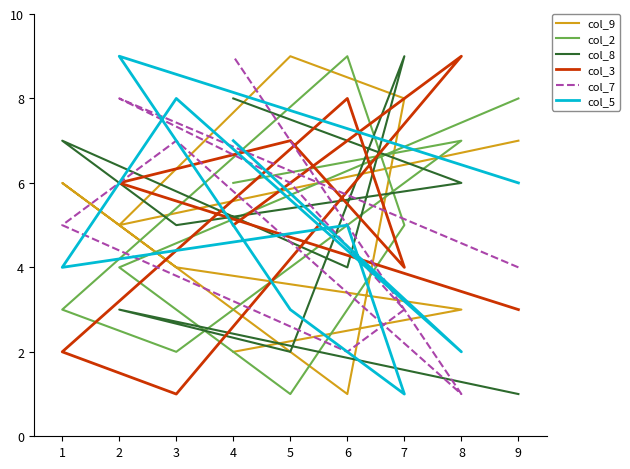

Which series has the largest total across all categories?

col_9